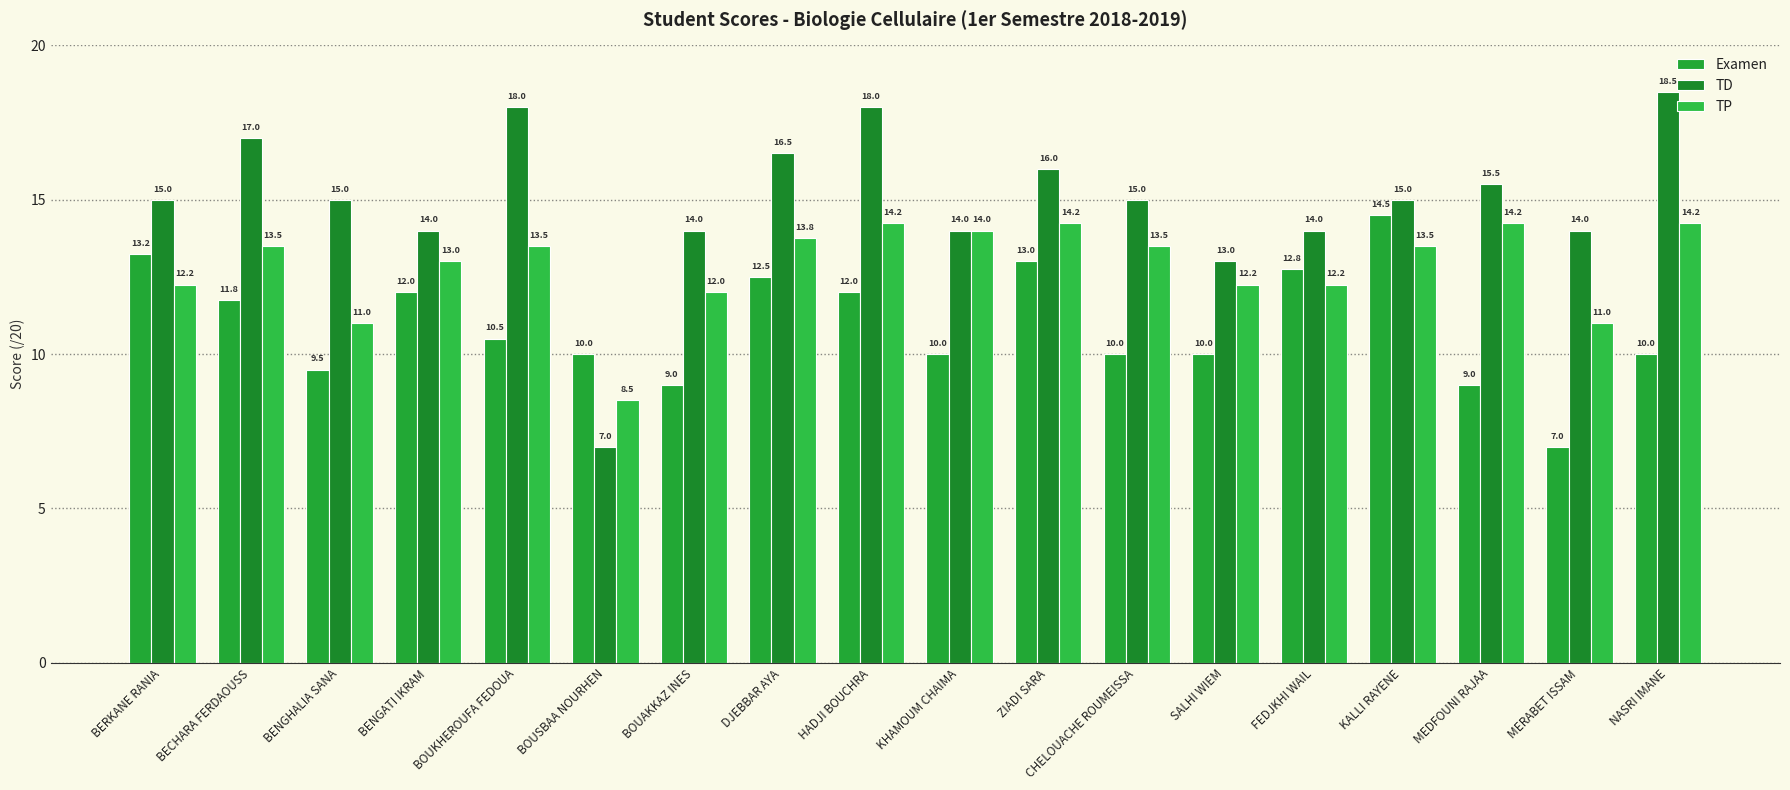

What is the difference between the maximum and minimum values in the Examen series?

7.5